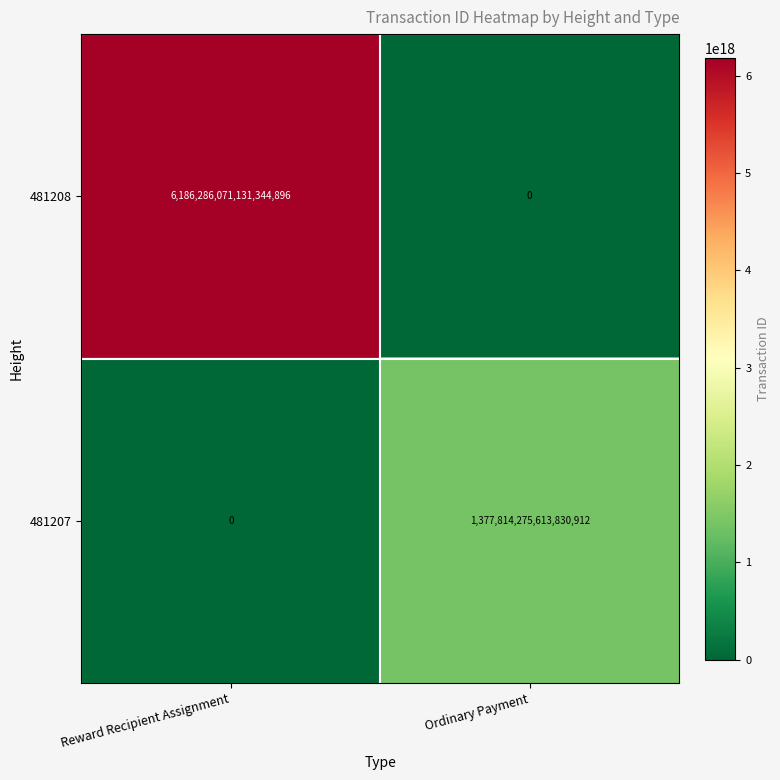

The value of 481208 at Reward Recipient Assignment is 6186286071131344896. True or false?

True